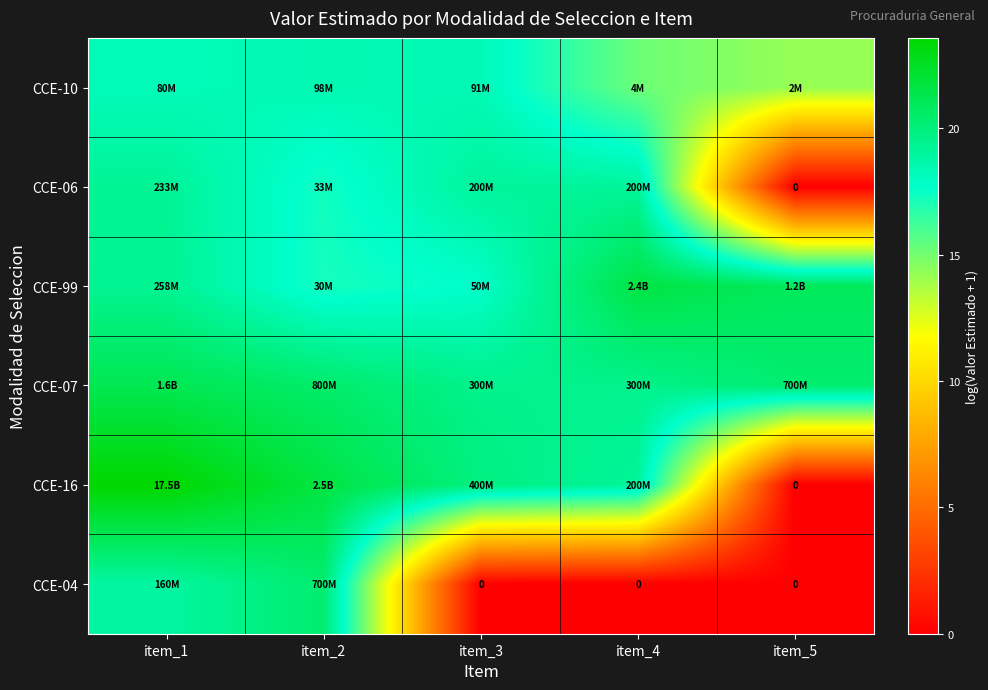

At which category is the sum across all series the highest?

item_1